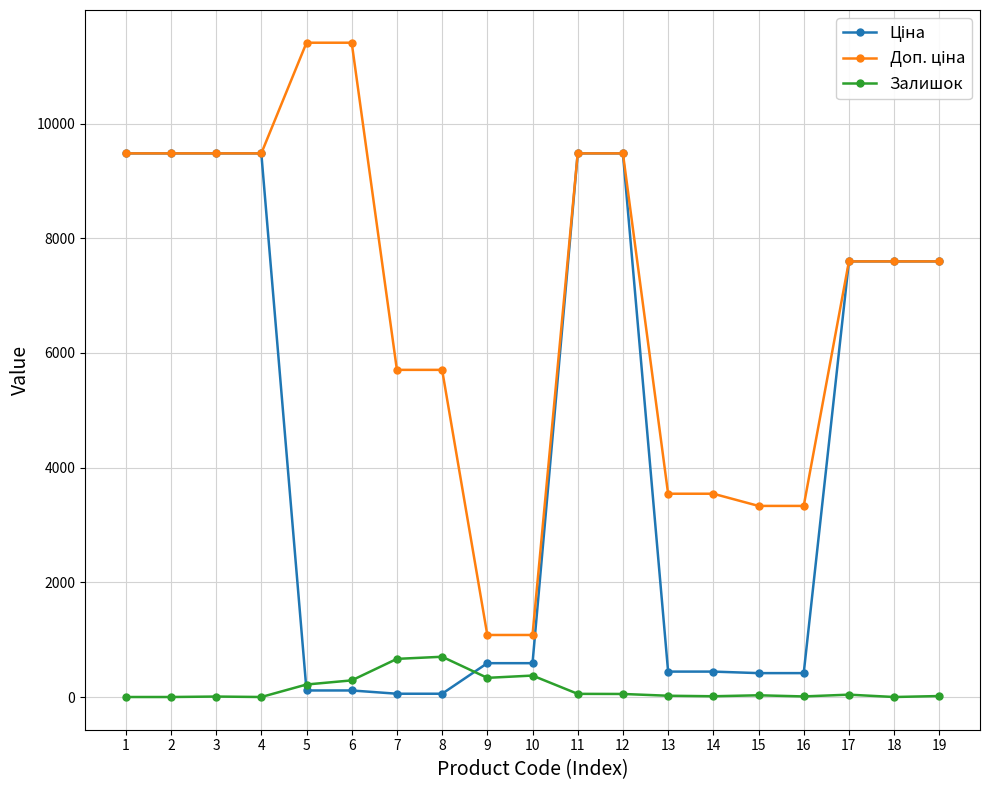

What is the greatest value displayed?

11410.0